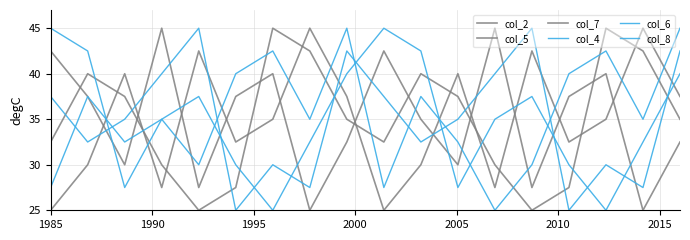

What is the sum of all col_7 values?

632.5